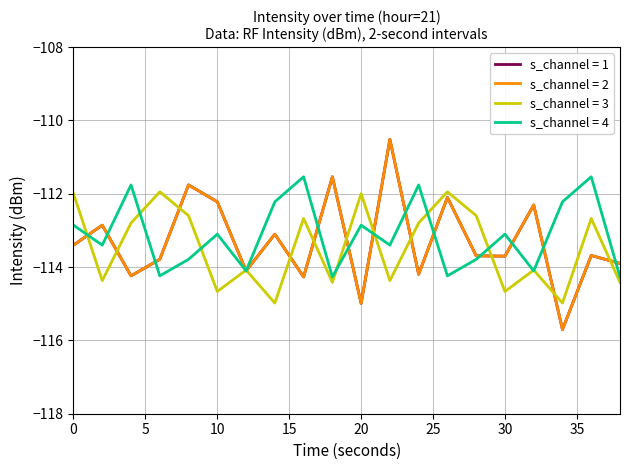

Does the chart have visible grid lines?

Yes